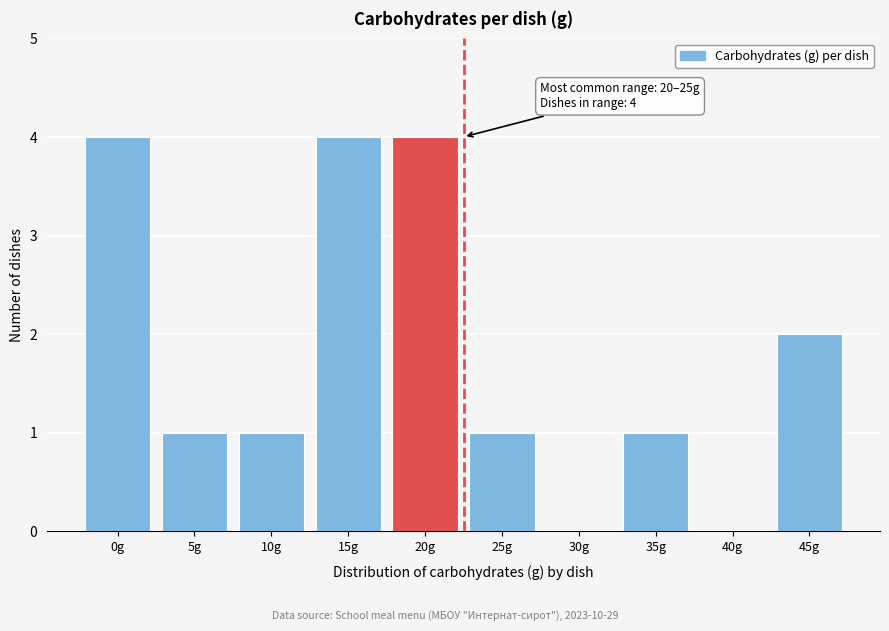

Reading left to right, transcribe all the data shown in this chart.

0g=4	5g=1	10g=1	15g=4	20g=4	25g=1	30g=0	35g=1	40g=0	45g=2